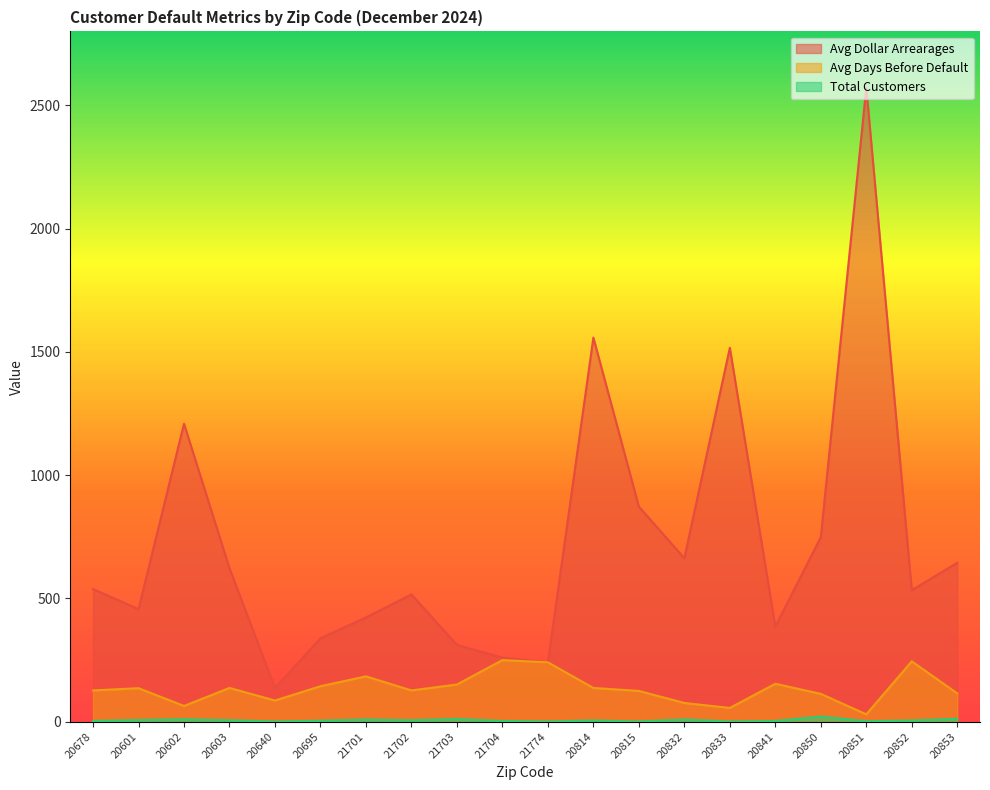

Reading left to right, extract all data points from this chart.

Avg Dollar Arrearages: 538.2	456.6	1208.8	622.5	136.6	338.4	422.9	516.4	311.5	260.2	241.0	1558.1	872.6	663.1	1516.8	385.8	748.5	2571.9	533.6	644.7
Avg Days Before Default: 127.0	136.0	64.0	137.0	86.0	144.0	184.0	127.0	151.0	250.0	241.0	137.0	125.0	76.0	56.0	154.0	113.0	30.0	245.0	115.0
Total Customers: 3.0	7.0	10.0	6.0	1.0	4.0	9.0	6.0	11.0	3.0	1.0	5.0	1.0	9.0	1.0	3.0	21.0	2.0	5.0	12.0